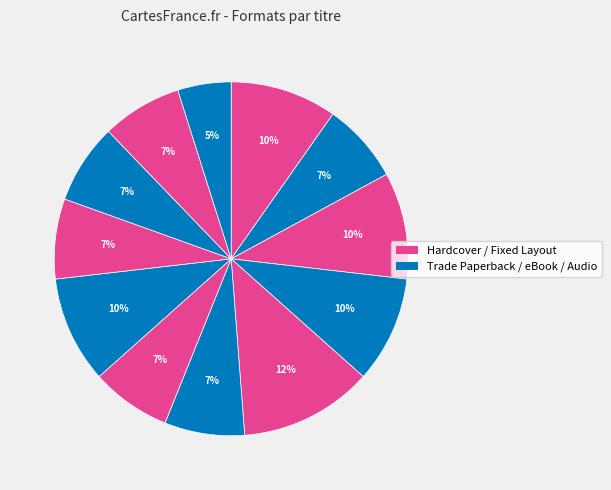

How many slices are in this pie chart?

12